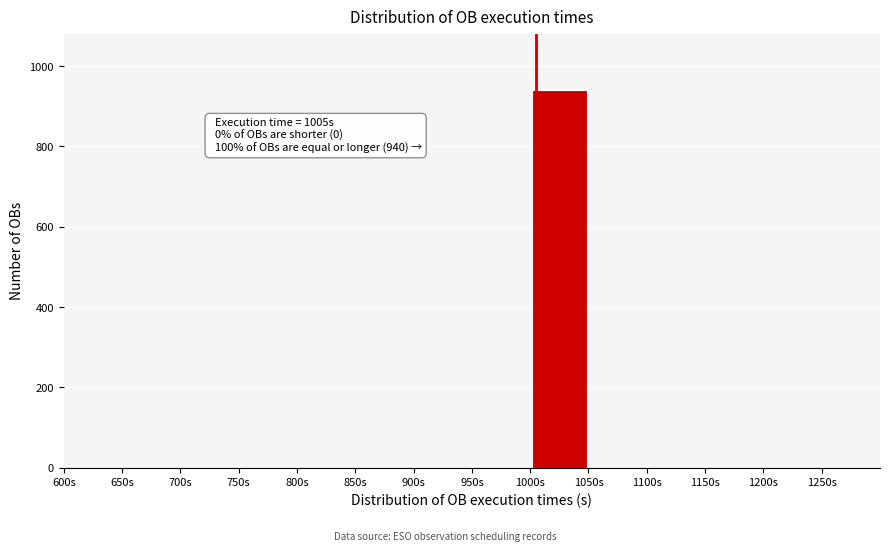

Over which range of the x-axis is the bar tallest?

1000 to 1050